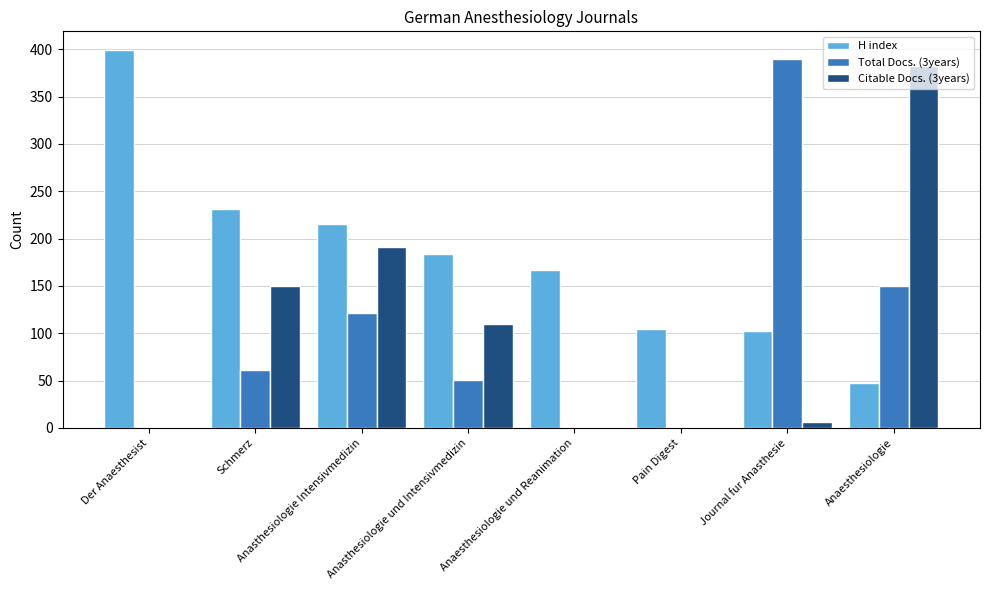

What is the greatest value displayed?

399